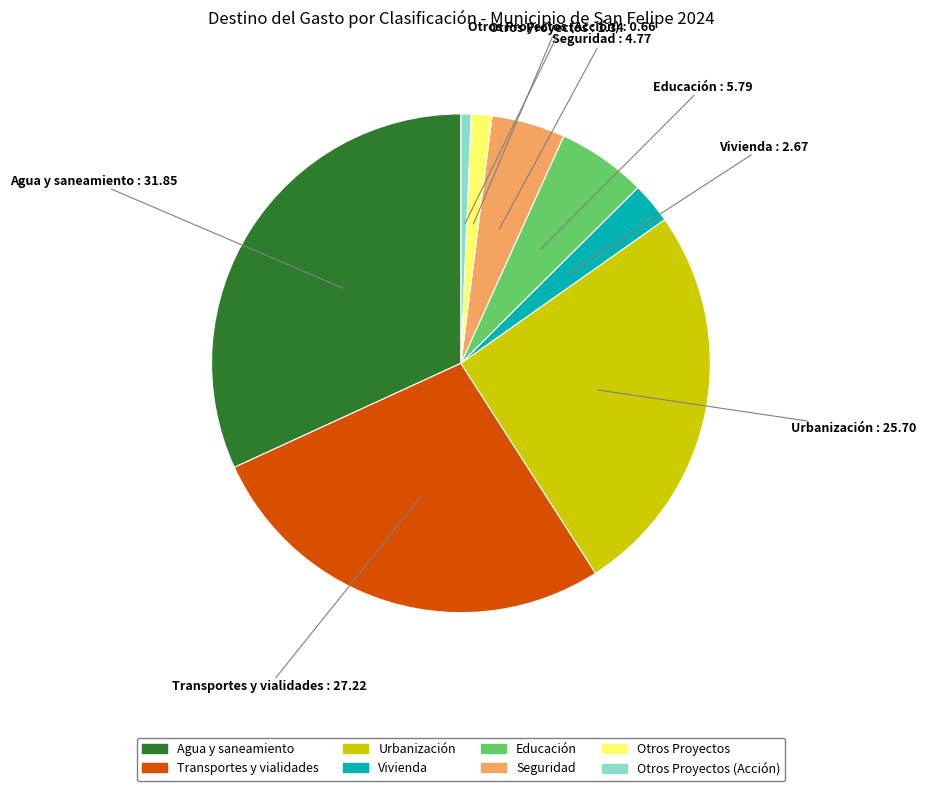

Is there a majority slice in this chart?

No